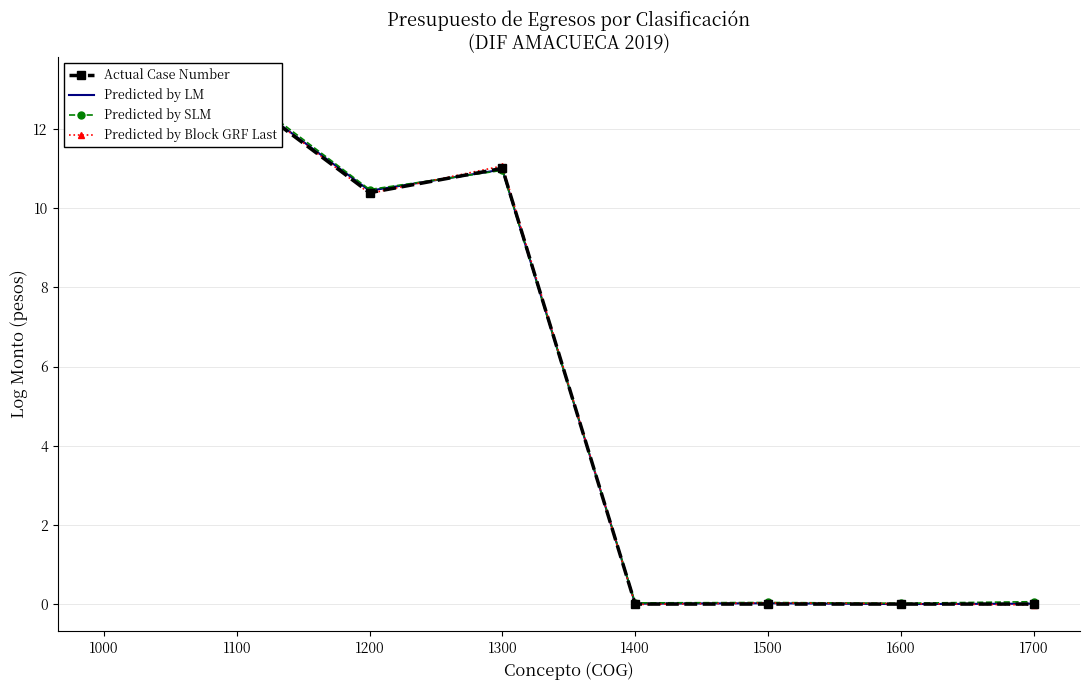

Between 1200 and 1600, which series saw the biggest shift?

Predicted by SLM